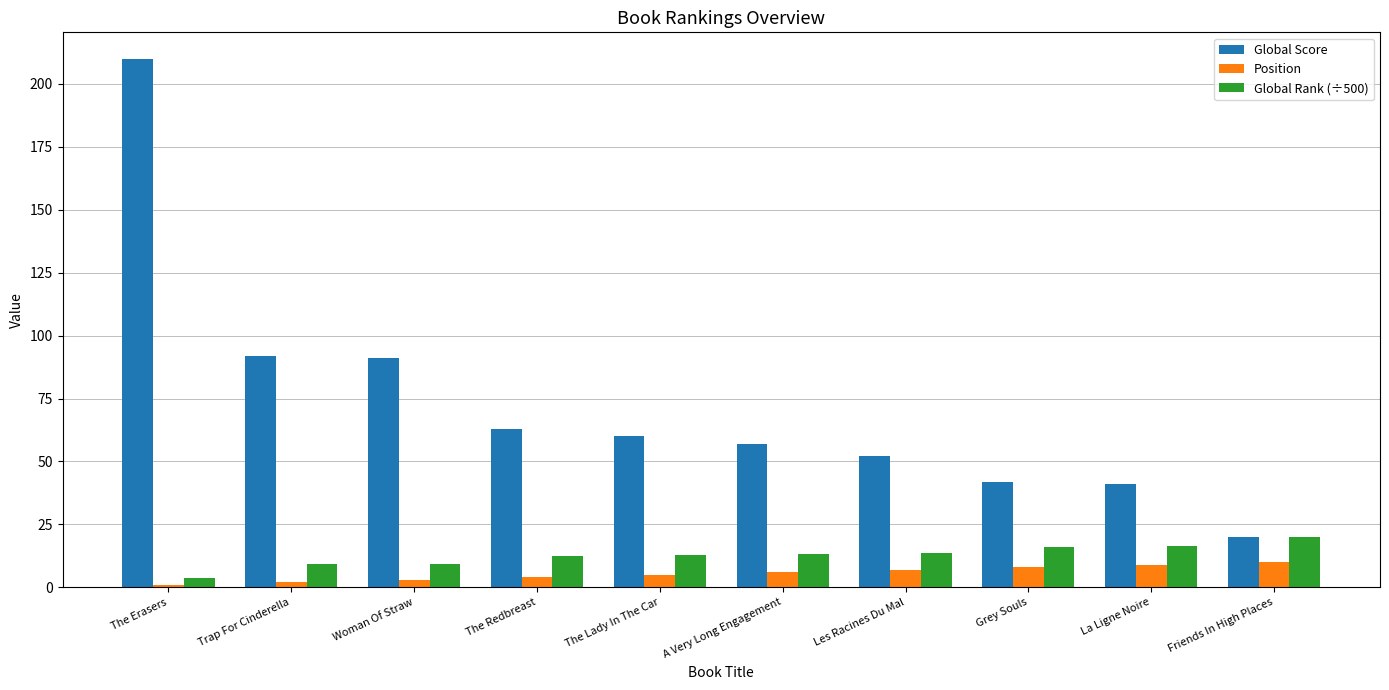

What is the value of the Global Score bar at the 6th from the left?

57.0